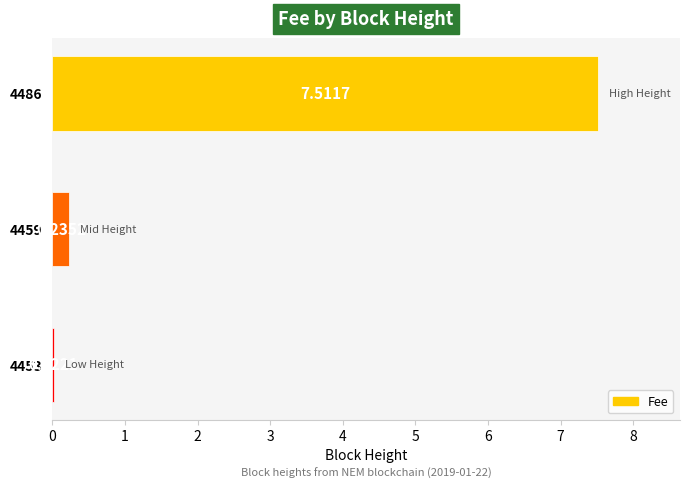

Between 4453 and 4486, which is larger?

4486